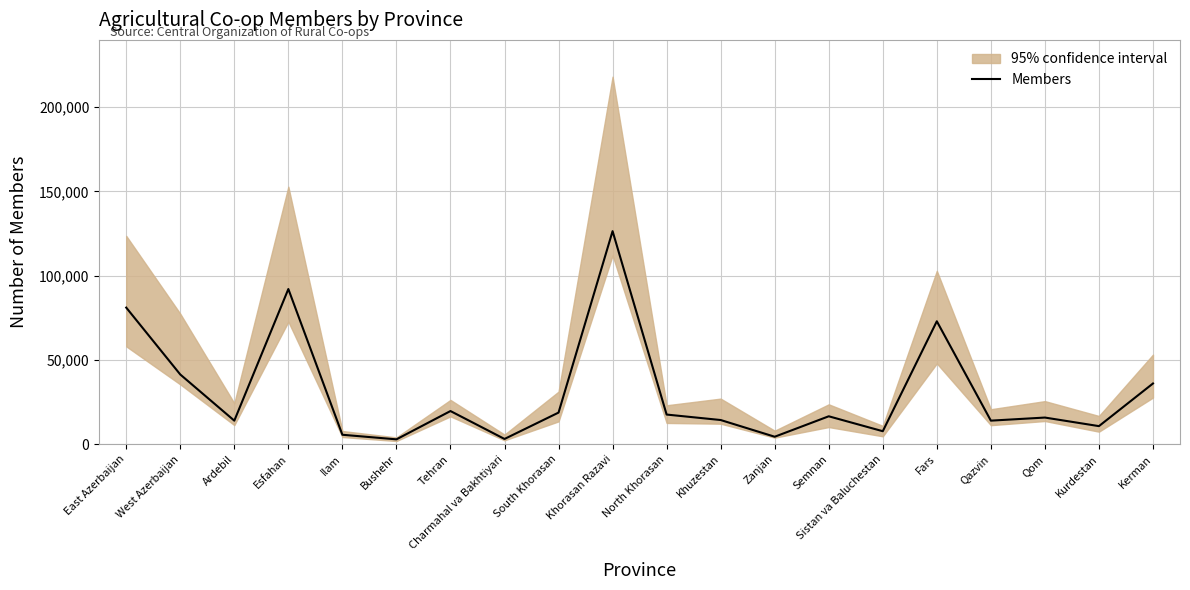

What is the sum of the values at Fars and Khuzestan?

87335